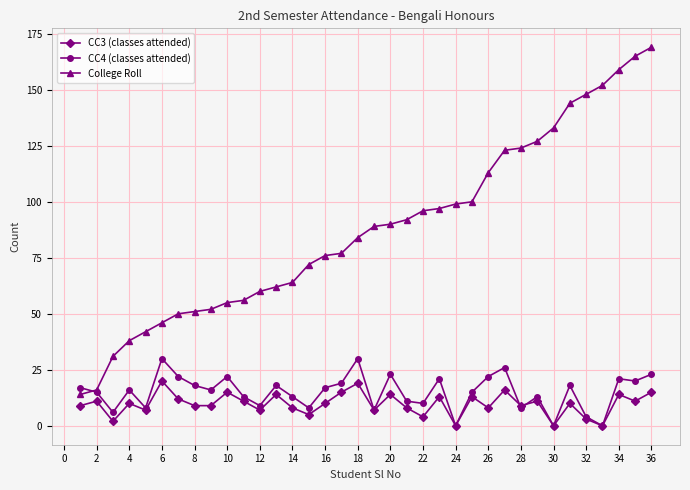

True or false: CC3 (classes attended) has more than 0 points higher than both neighbors.

True